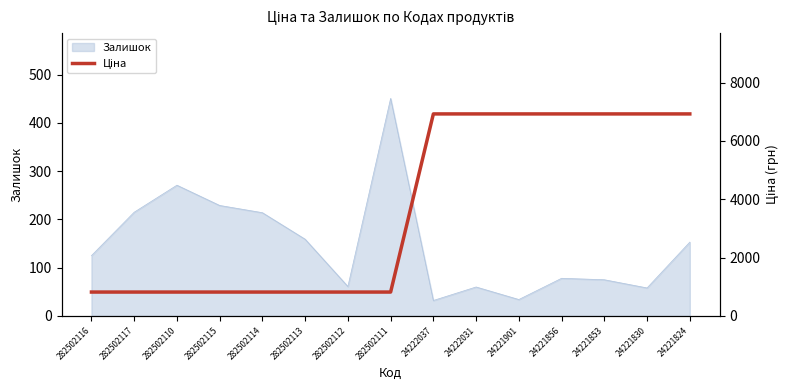

What position from the right is 282502116?

15